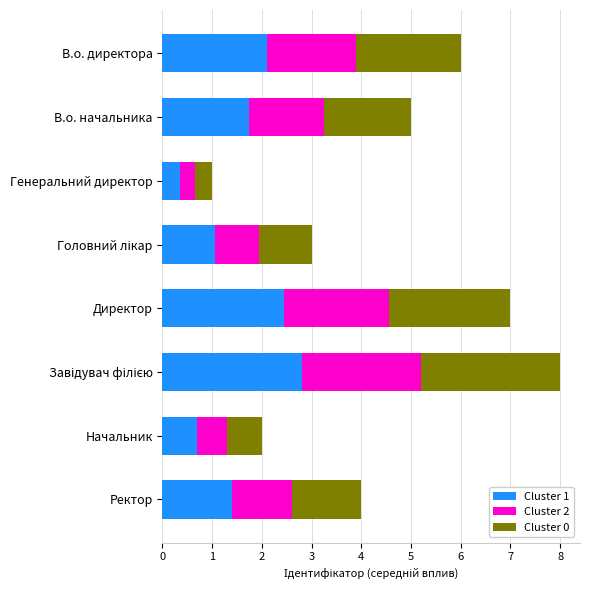

What is the maximum value for Cluster 1?

2.8